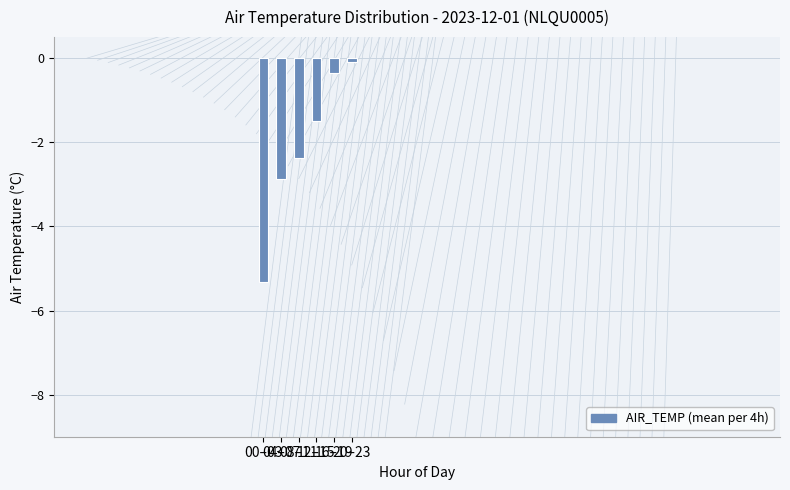

Which has a higher value, 04–07 or 20–23?

20–23